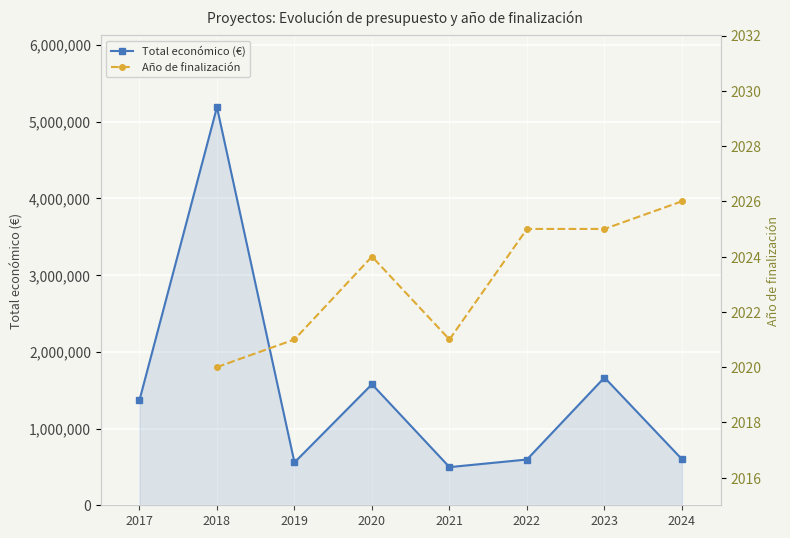

Reading left to right, extract all data points from this chart.

2017=1369006	2018=5187255	2019=558011	2020=1576774	2021=497232	2022=596368	2023=1664600	2024=599779